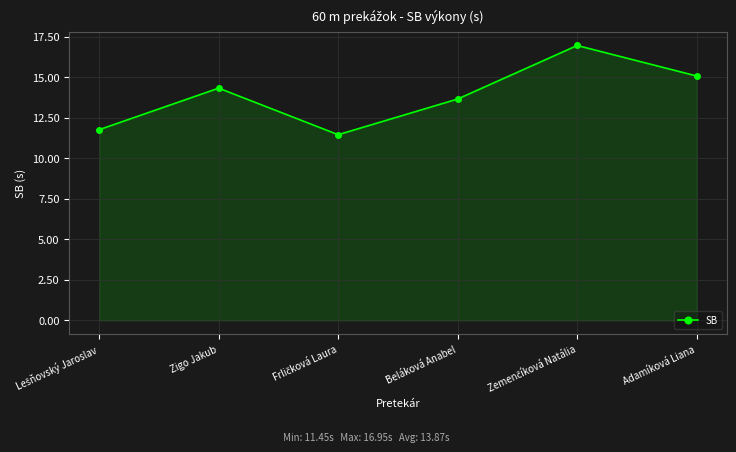

Where is the first local maximum?

Zigo Jakub